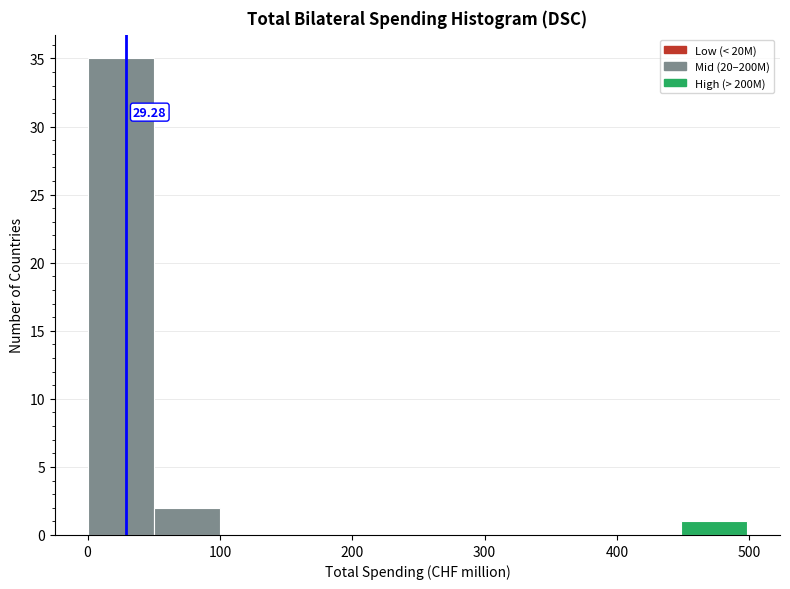

Over which range of the x-axis is the bar tallest?

0 to 50